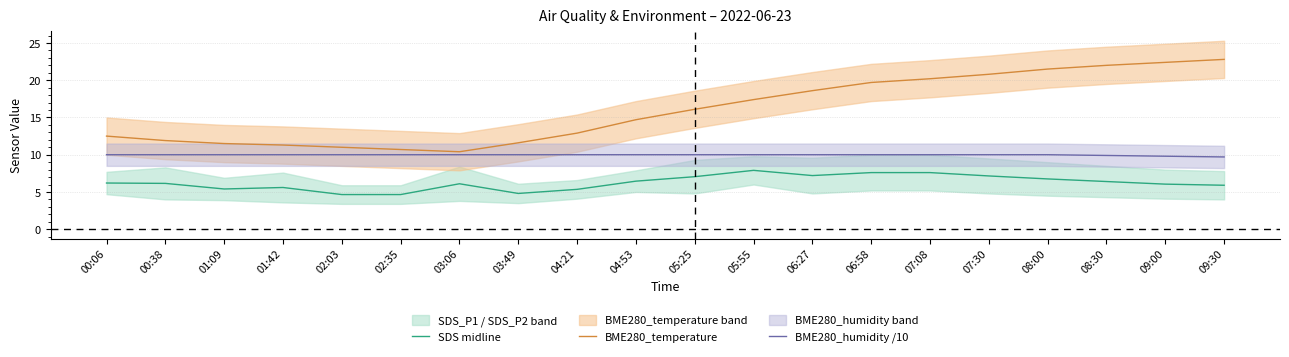

True or false: BME280_humidity /10 has a value of 10.0 at 05:55.

True